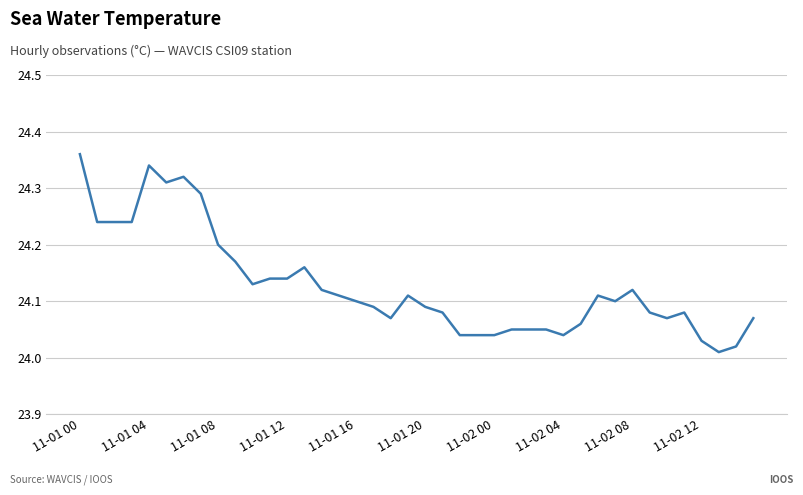

How many lines are shown in the chart?

1